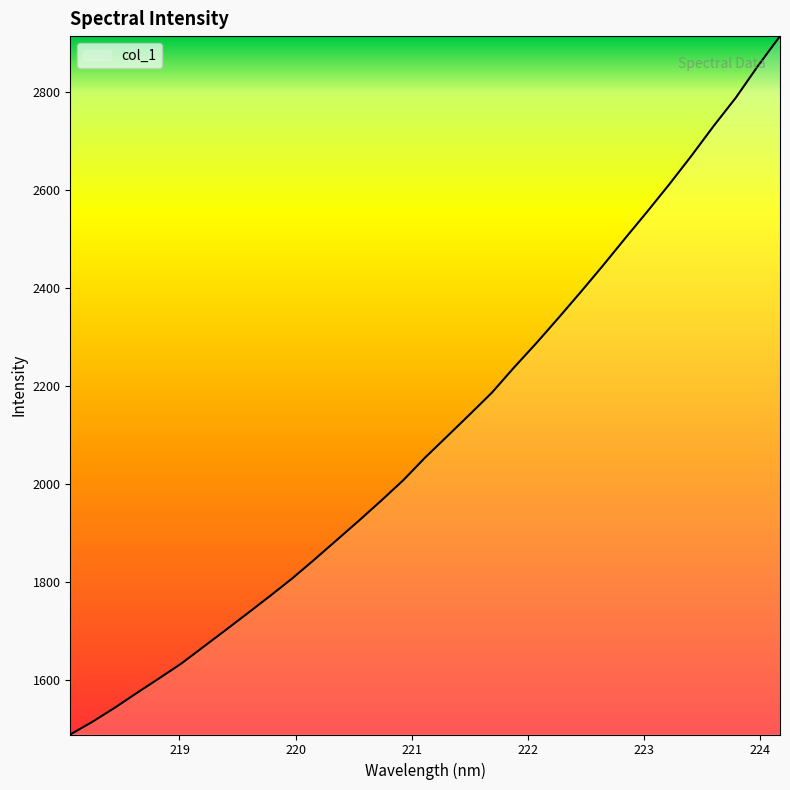

What is the difference between the maximum and minimum values?

1425.2